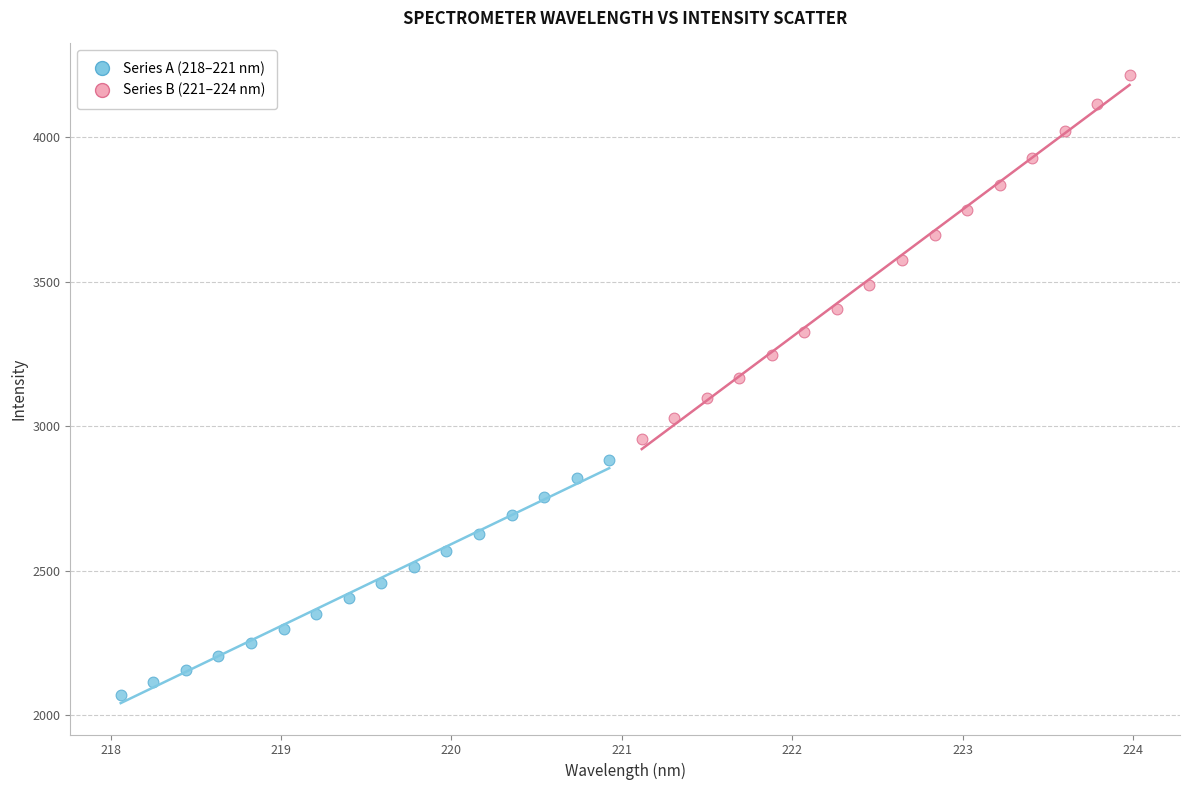

Which series contains the lowest Y value?

Series A (218–221 nm)